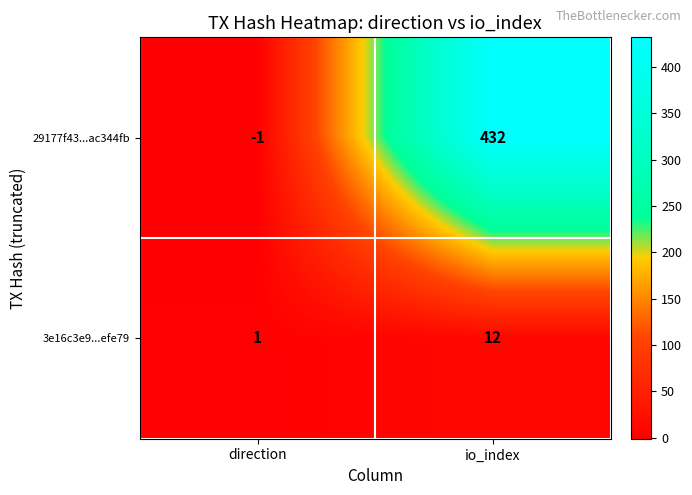

How many values in the 3e16c3e9...efe79 series are below 12?

1